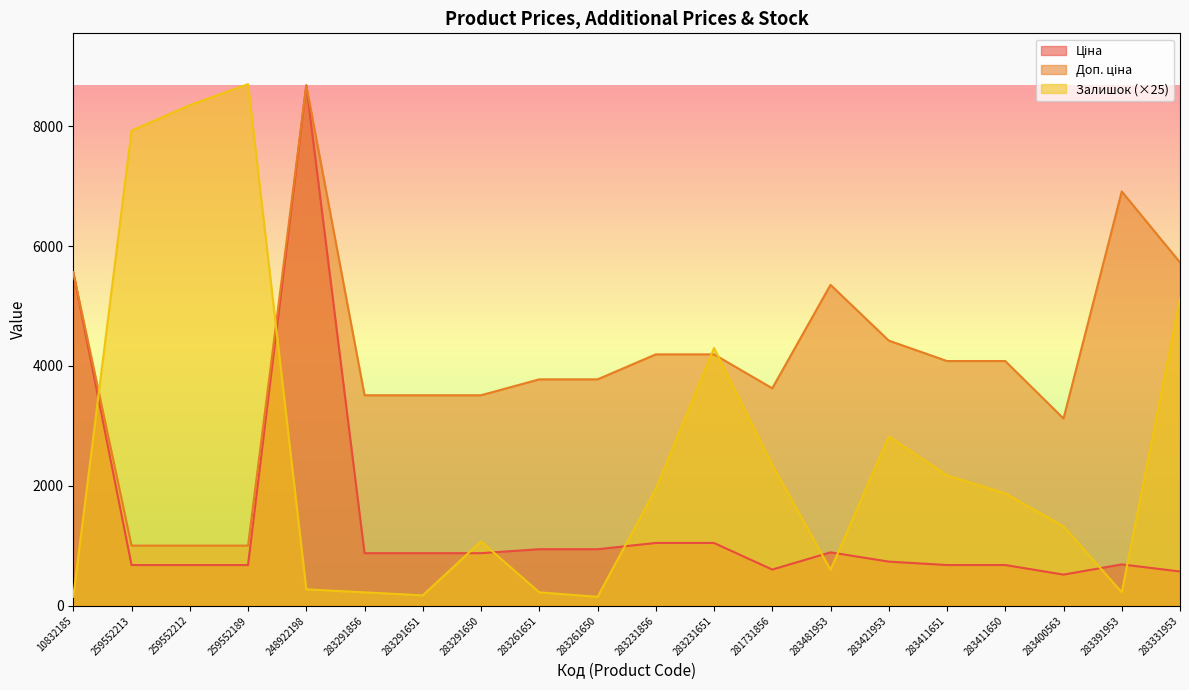

What is the difference between the second highest and minimum values in the Доп. ціна series?

5906.2